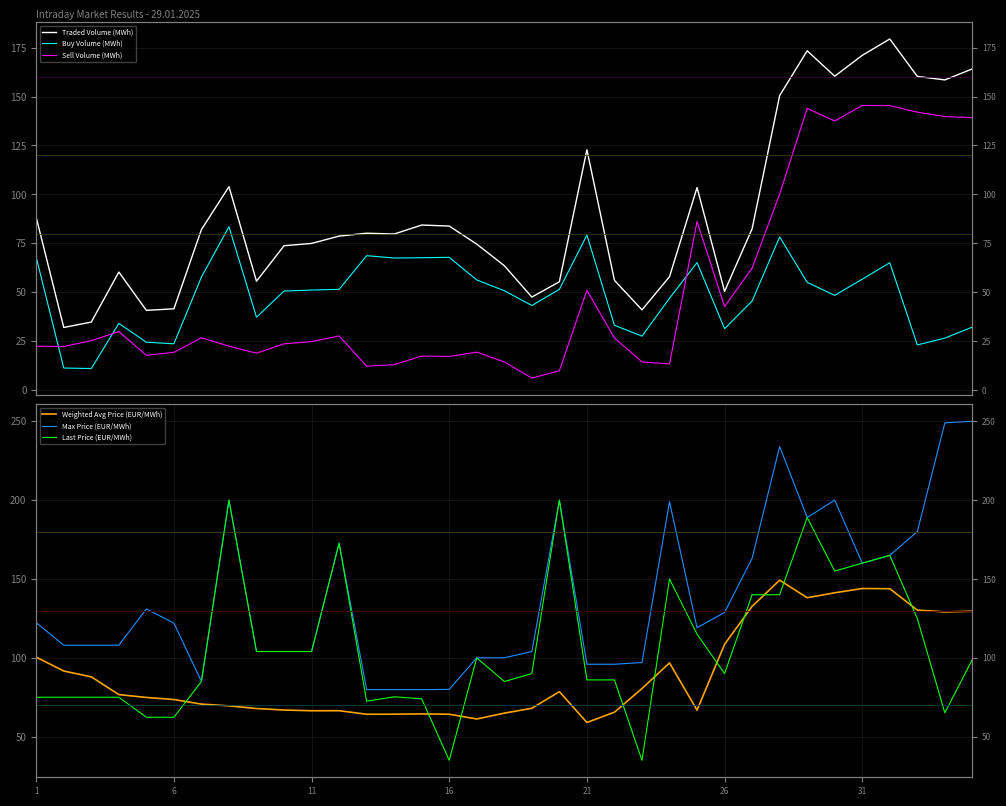

What are all the series names shown in the legend?

Traded Volume (MWh), Buy Volume (MWh), Sell Volume (MWh), Weighted Avg Price (EUR/MWh), Max Price (EUR/MWh), Last Price (EUR/MWh)